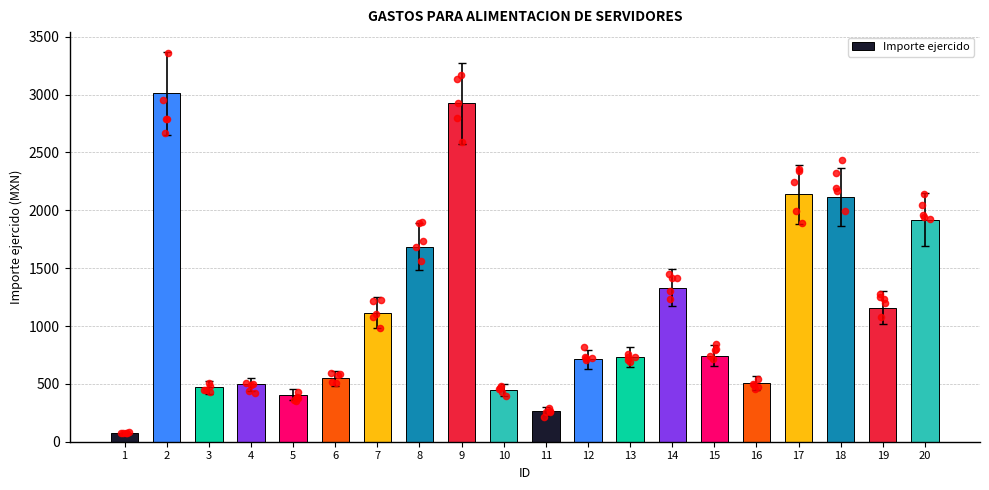

What is the ratio of the value at 11 to the value at 6?

0.5